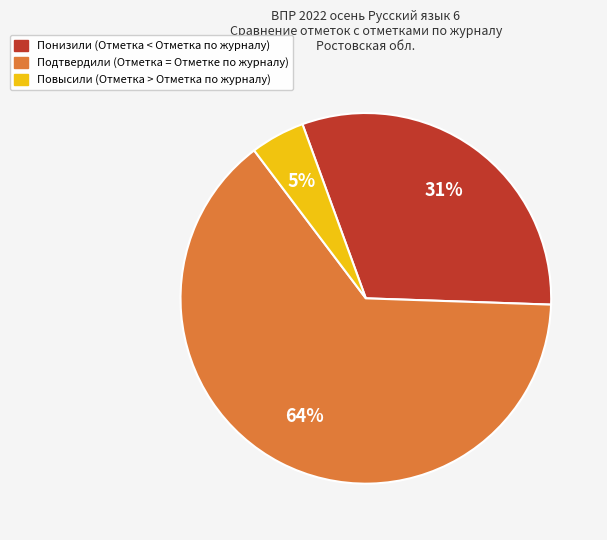

The Подтвердили slice represents 74% of the pie. True or false?

False